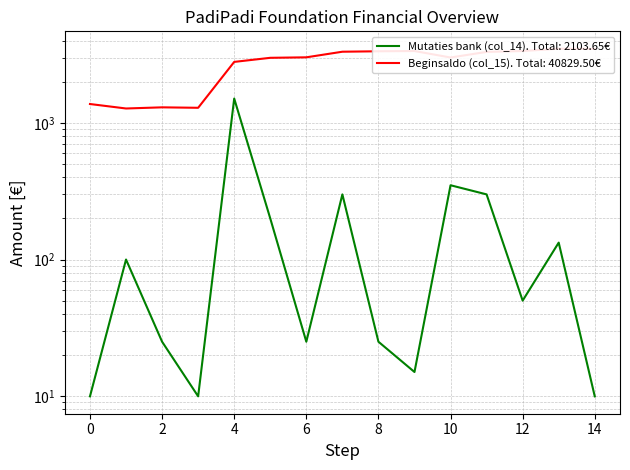

Reading left to right, list all the values displayed in this chart.

0=1377.5	1=1277.5	2=1302.5	3=1292.5	4=2803.0	5=3003.0	6=3028.0	7=3328.0	8=3353.0	9=3368.0	10=3018.0	11=3318.0	12=3368.0	13=3501.0	14=3491.1